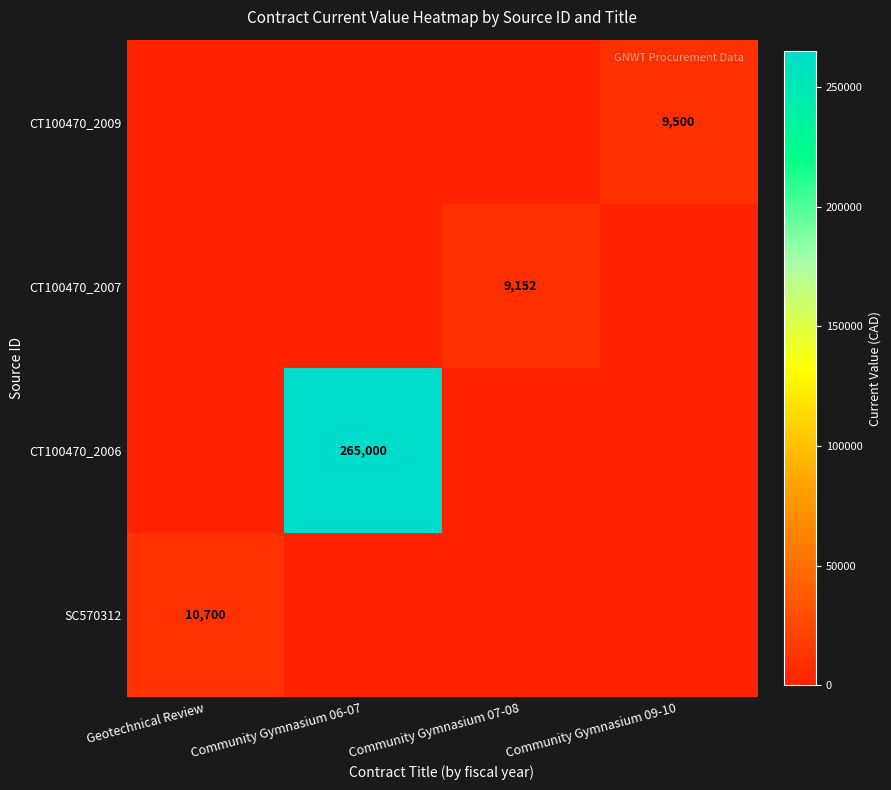

The CT100470_2006 series shows 265000 at Community Gymnasium 06-07. True or false?

True